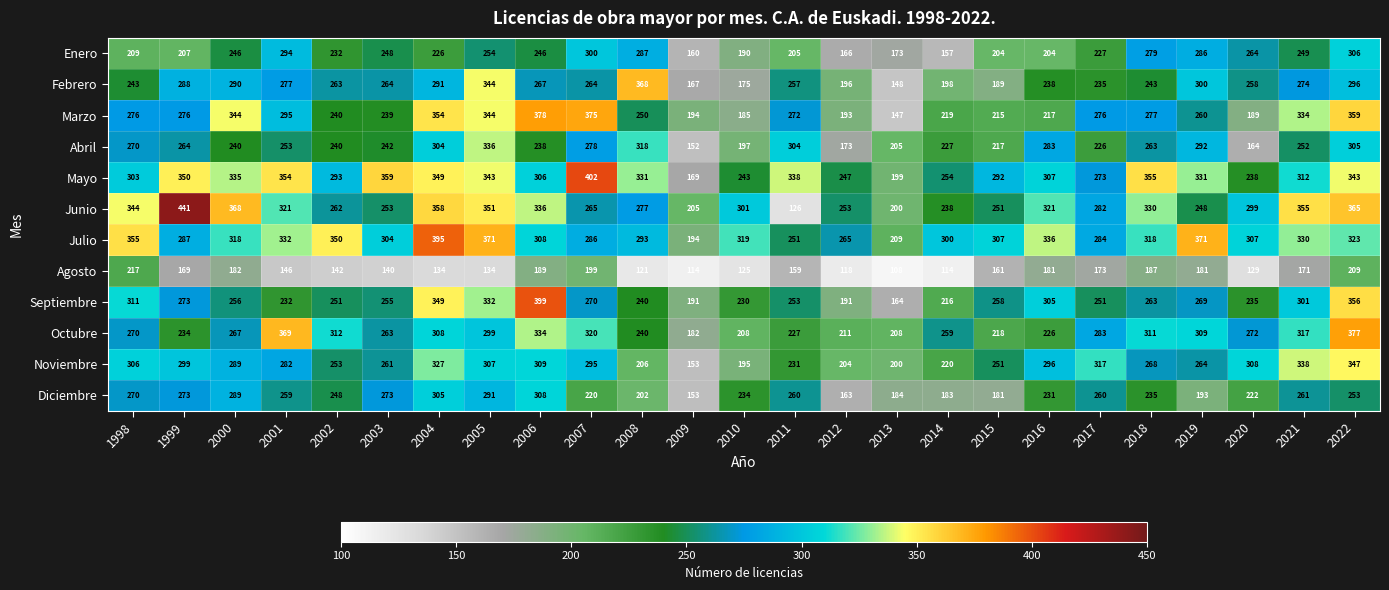

Which label corresponds to the largest value in the chart?

1999